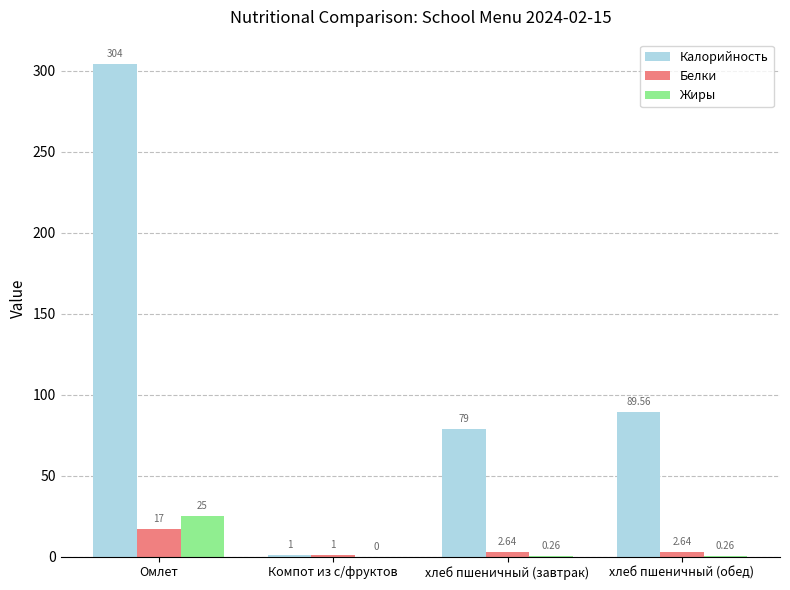

Which category has the highest value across all series?

Омлет